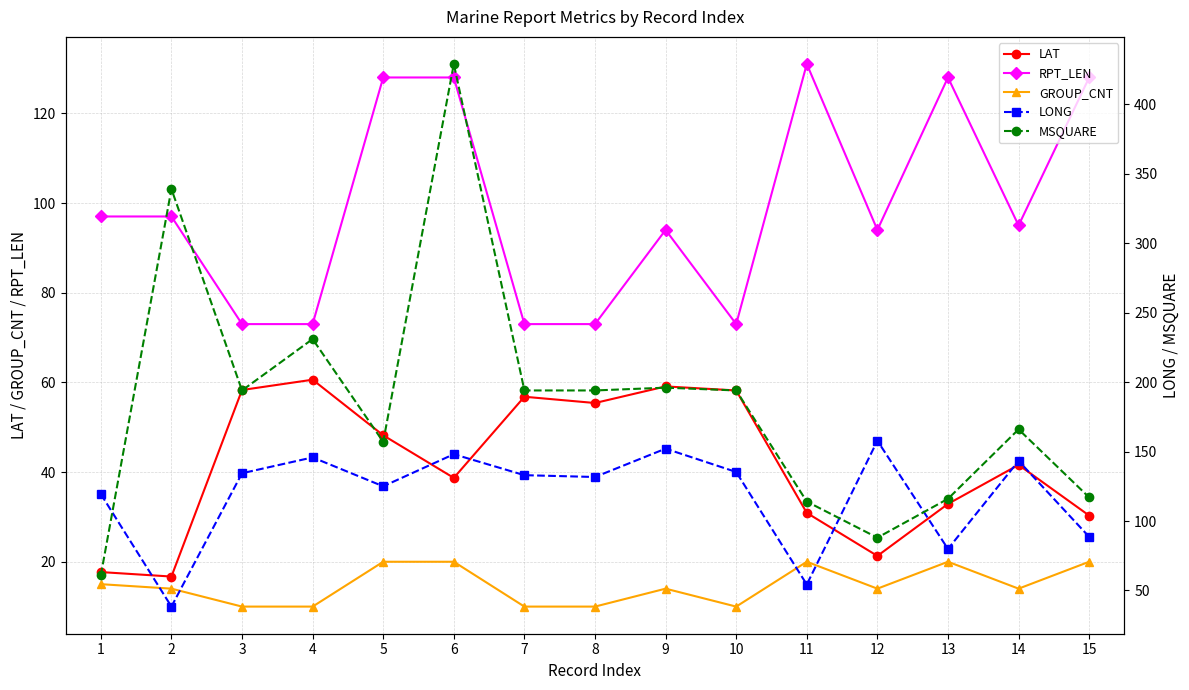

What is the average value of the GROUP_CNT series?

14.7